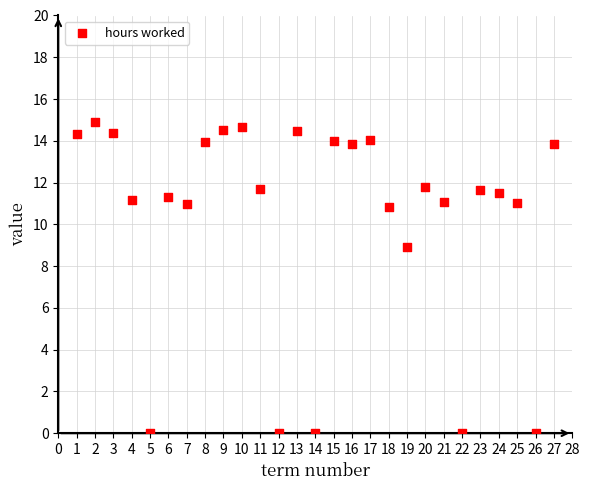

What is the range of X values (max minus min)?

26.0